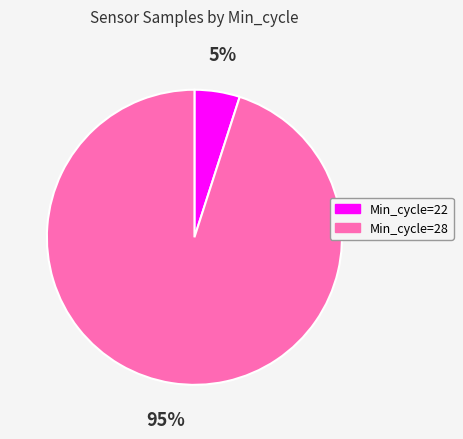

How many slices are in this pie chart?

2